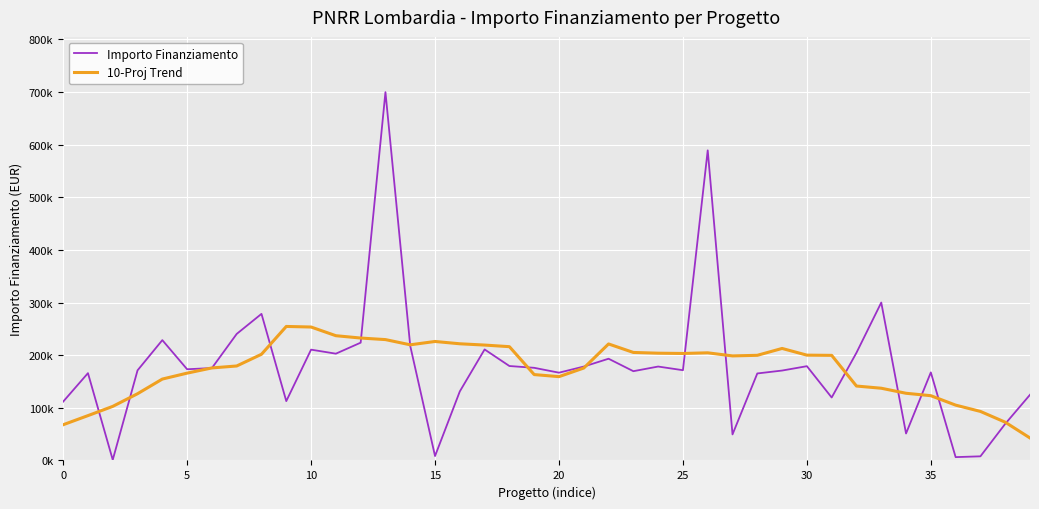

Does the chart have visible grid lines?

Yes